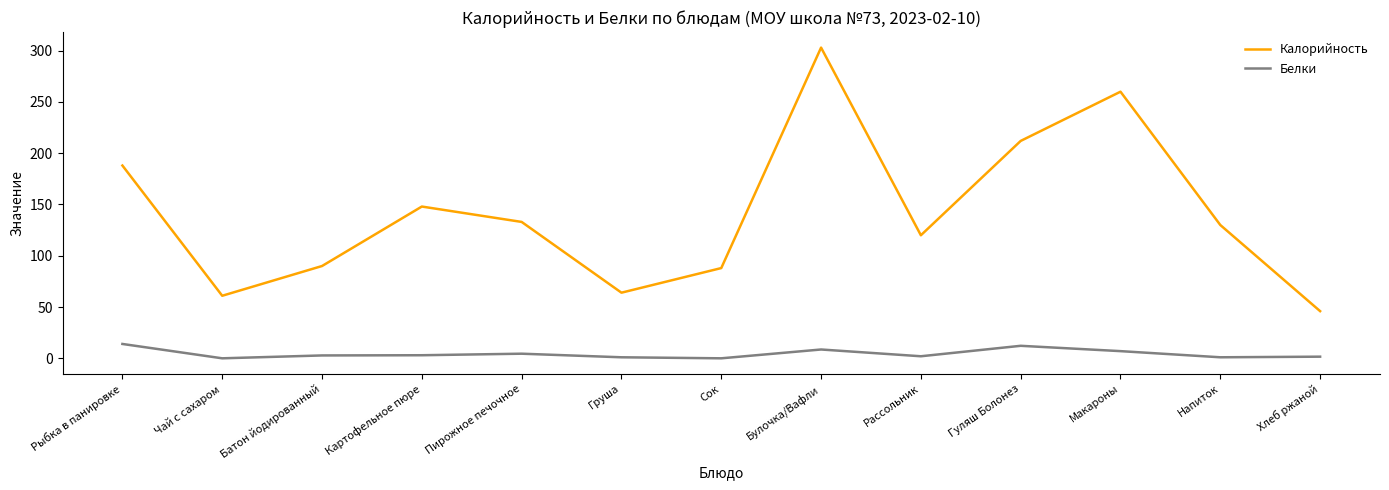

What is the sum of the Белки values at Сок and Напиток?

1.0